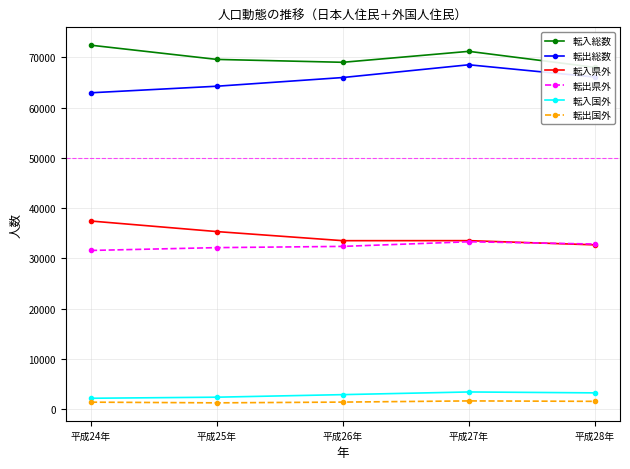

What is the difference between the second highest and minimum values in the 転出国外 series?

298